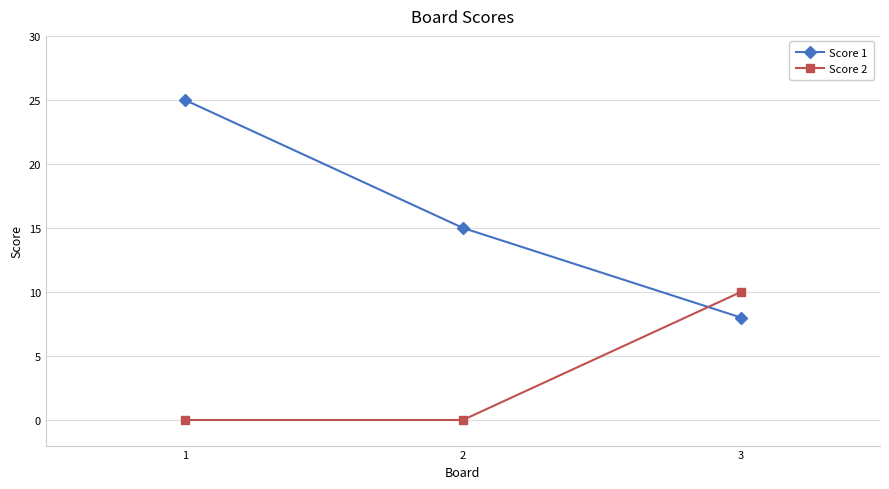

How many series are shown in this chart?

2